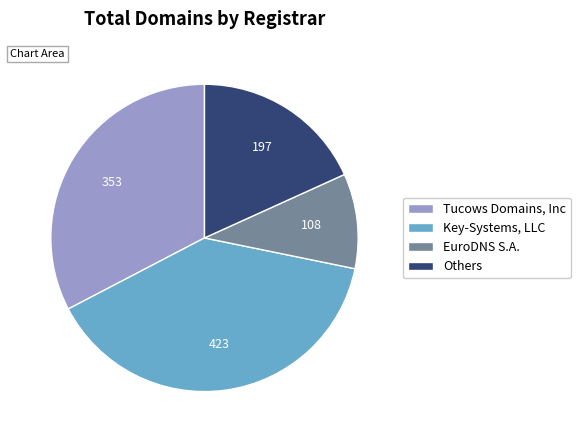

How many segments does this pie chart have?

4